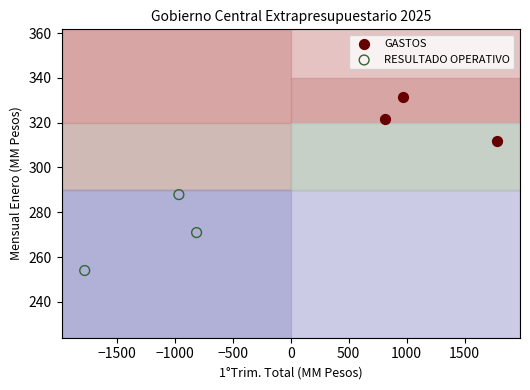

Which series has the largest Y range (max minus min)?

RESULTADO OPERATIVO